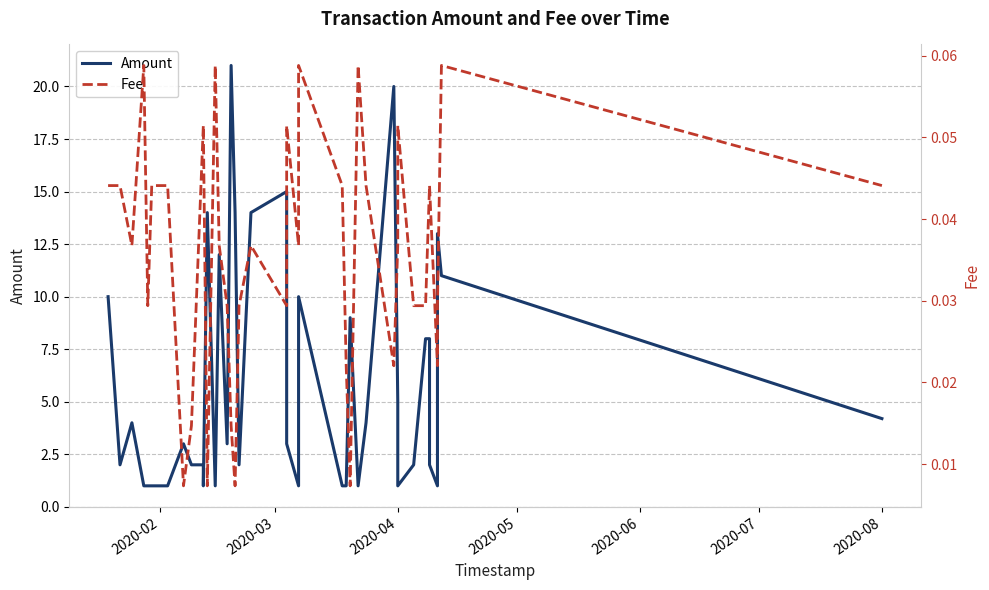

True or false: Fee and Amount intersect in this chart.

False